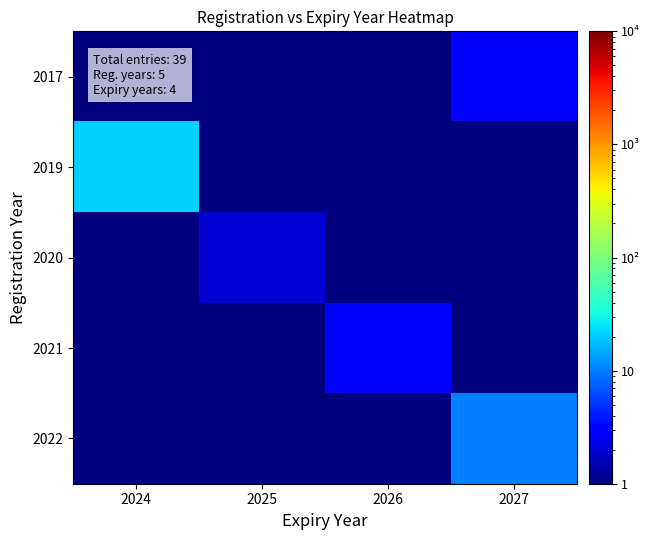

What is the greatest value displayed?

21.0